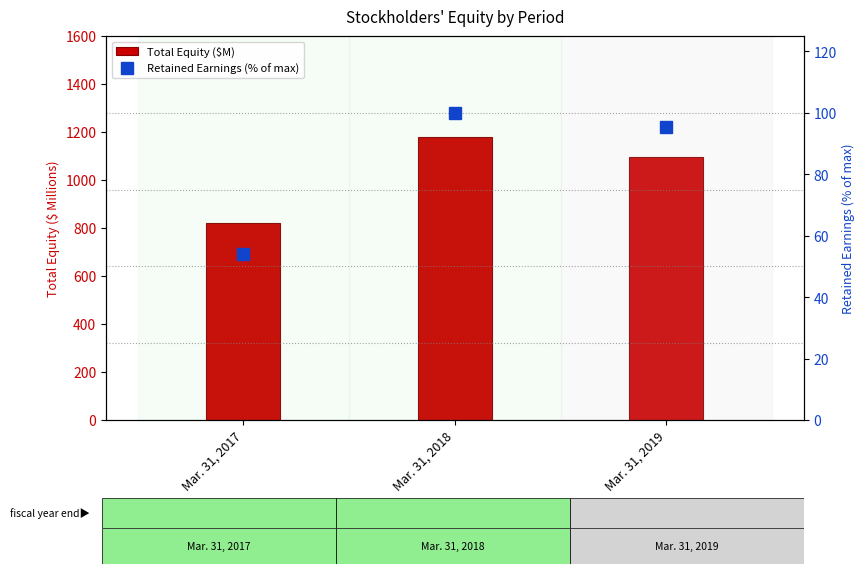

List the labels in order of Retained Earnings (% of max) value, largest first.

Mar. 31, 2018, Mar. 31, 2019, Mar. 31, 2017